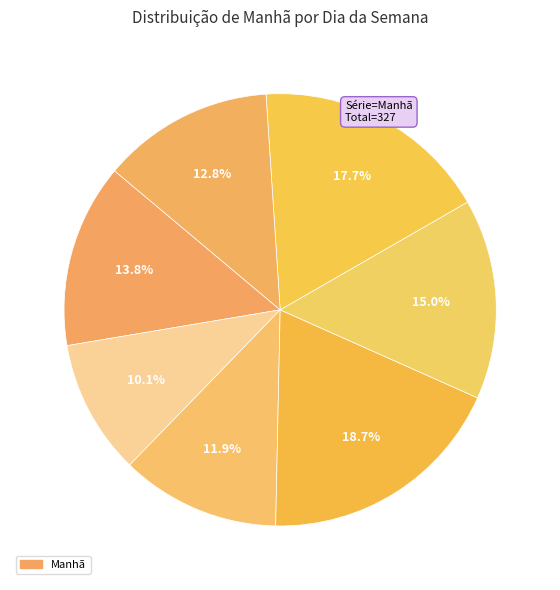

Is there any slice that represents more than half of the pie?

No